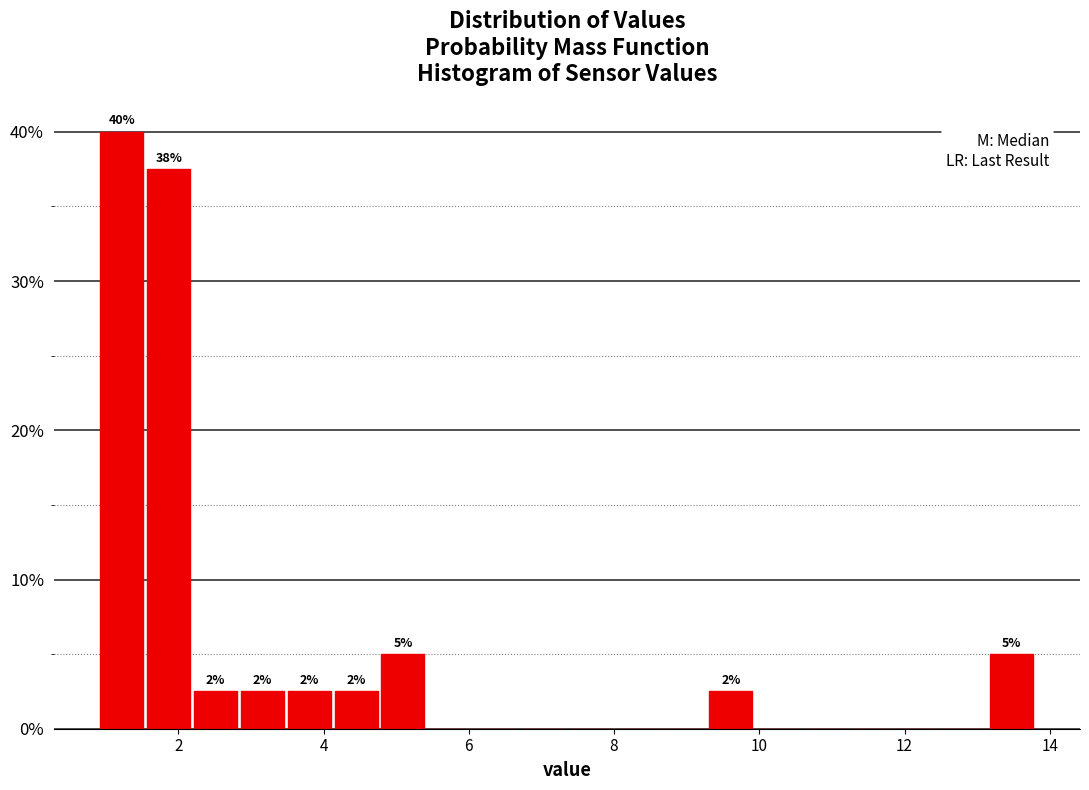

Read against the x-axis, roughly where is the centre of the tallest bar?

1.2